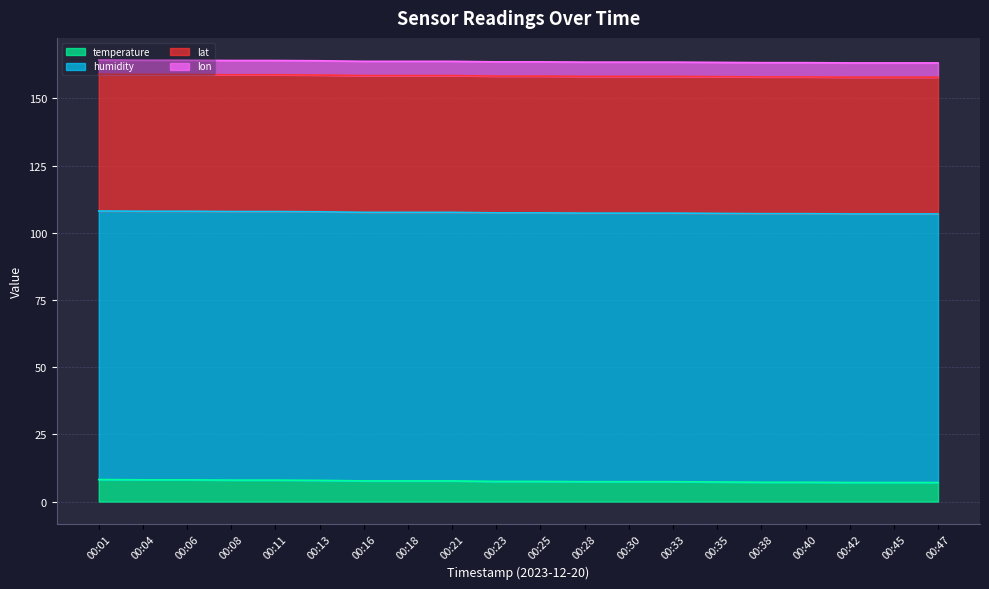

The lon series shows 9.5 at 00:13. True or false?

False